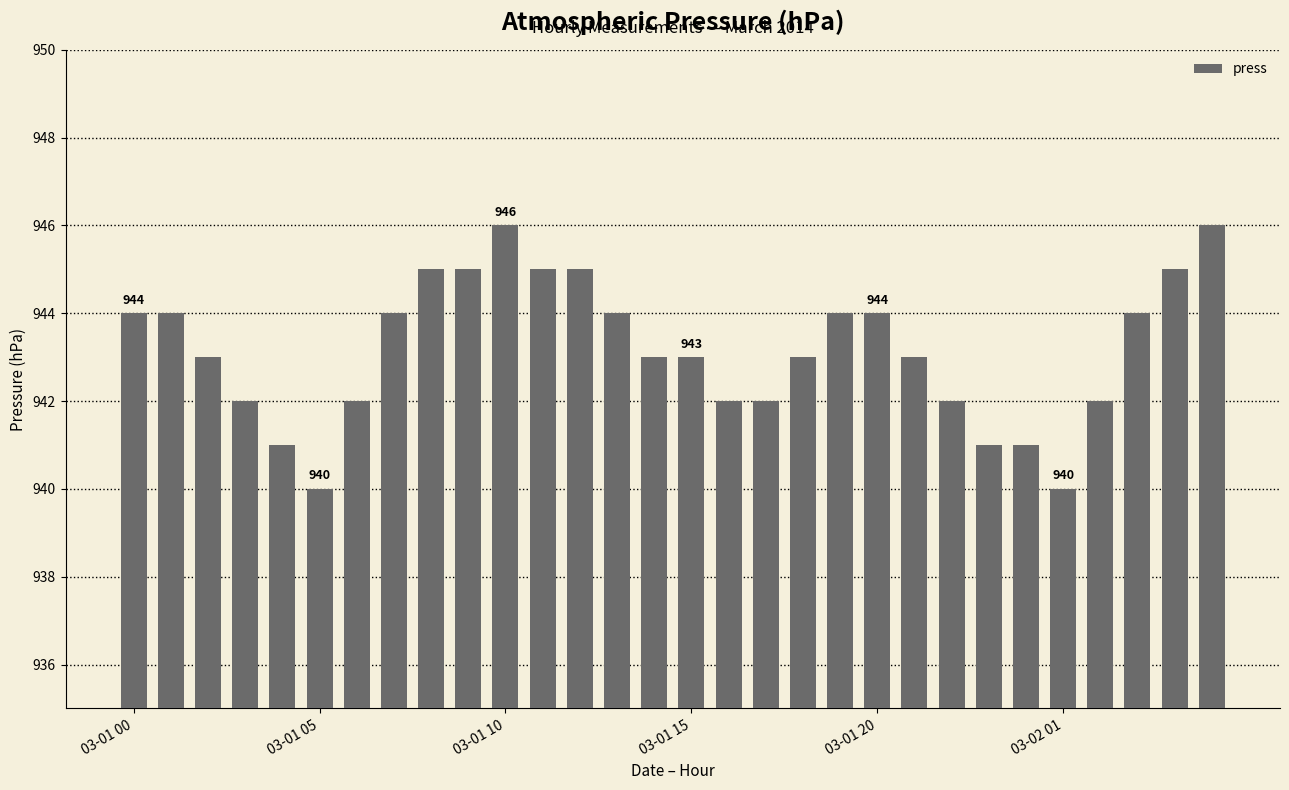

What is the value of the 28th bar from the left?

944